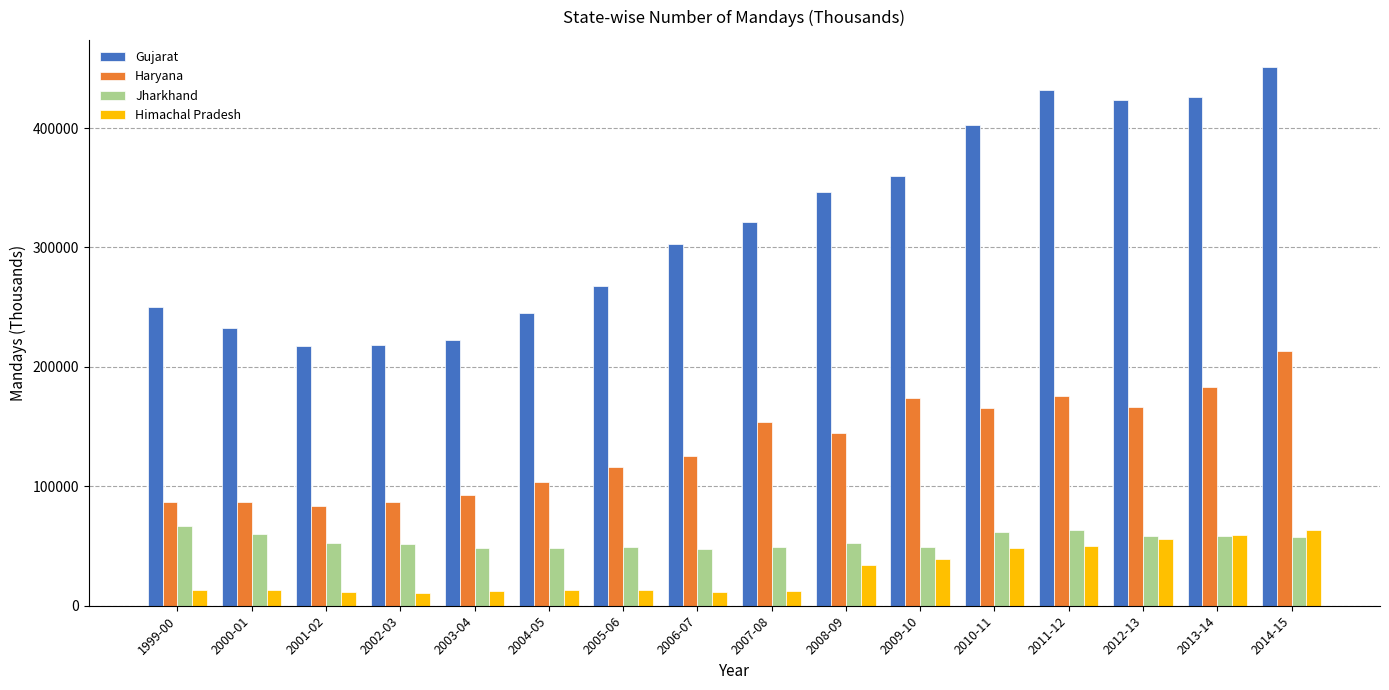

Which category has the highest value in the Haryana series?

2014-15